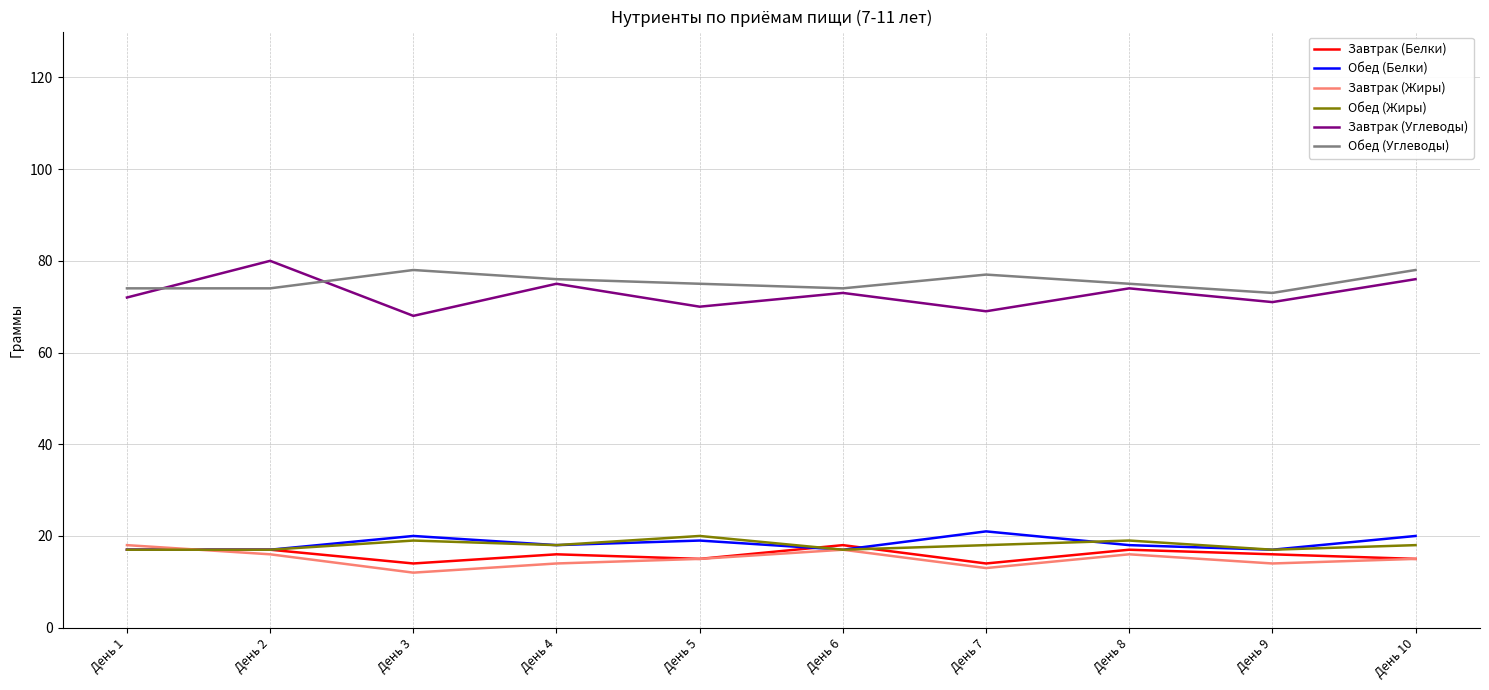

True or false: Обед (Жиры) and Обед (Углеводы) cross at least once.

False